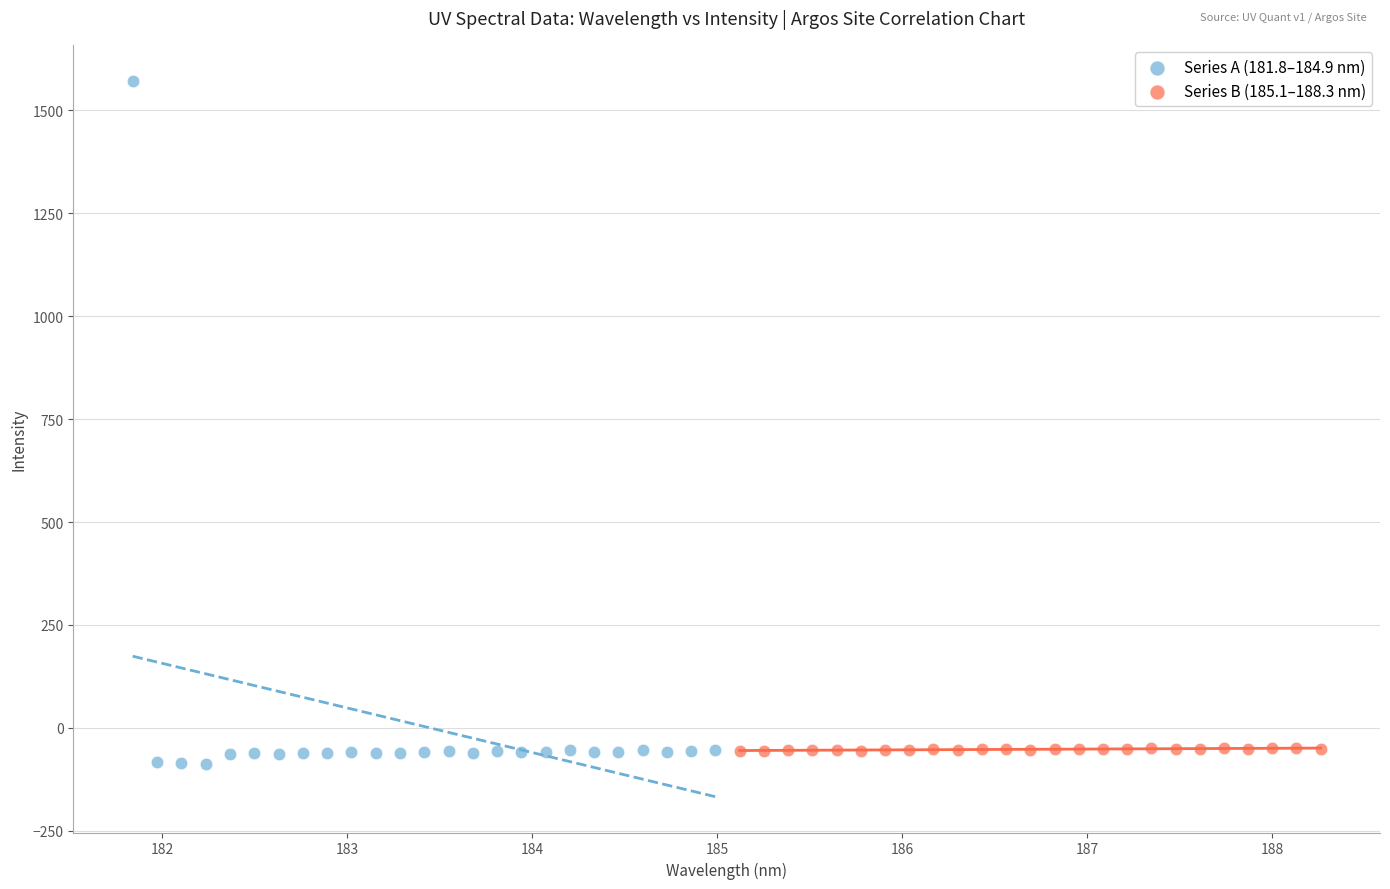

Which series reaches the maximum Y coordinate?

Series A (181.8–184.9 nm)